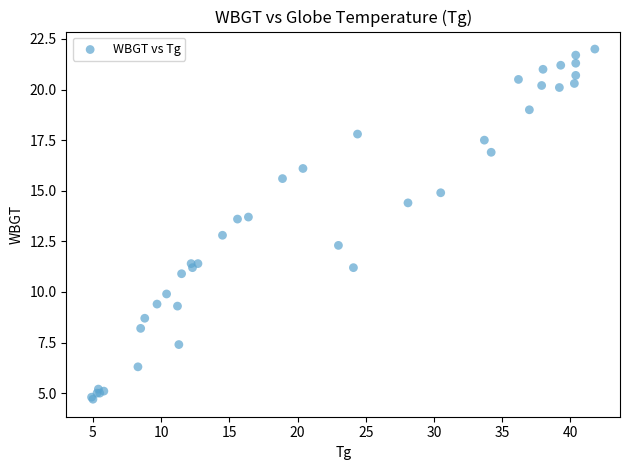

What Y value in the scatter plot is closest to 13?

12.8